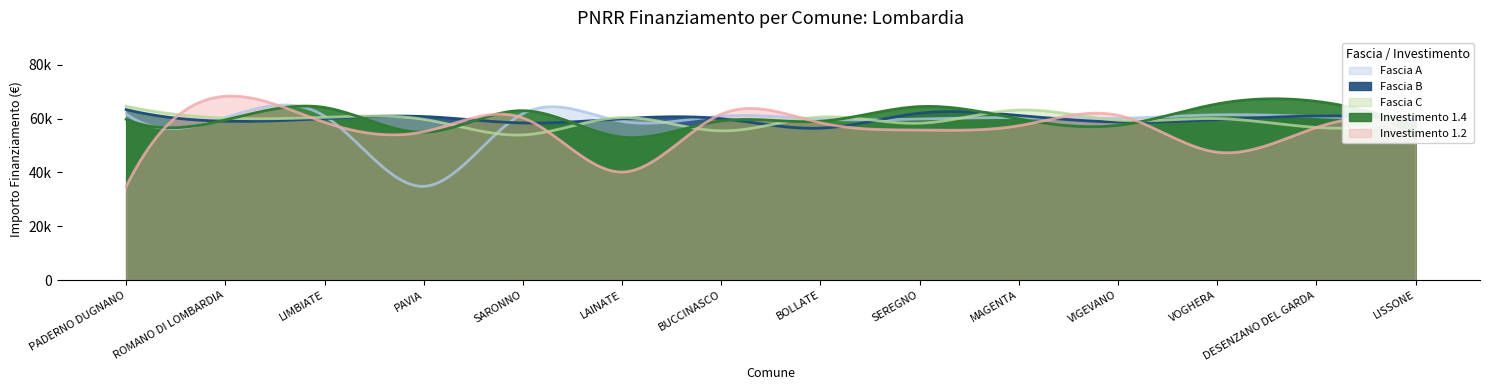

At which label does Fascia A reach its peak?

PADERNO DUGNANO